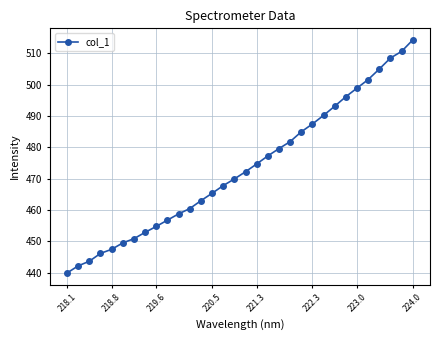

Reading left to right, transcribe all the data shown in this chart.

440.0	442.2	443.7	446.2	447.5	449.6	450.9	452.9	454.8	456.8	458.8	460.5	463.0	465.4	467.8	469.9	472.2	474.7	477.3	479.6	481.8	484.9	487.4	490.2	493.1	496.1	498.9	501.6	504.9	508.4	510.6	514.2